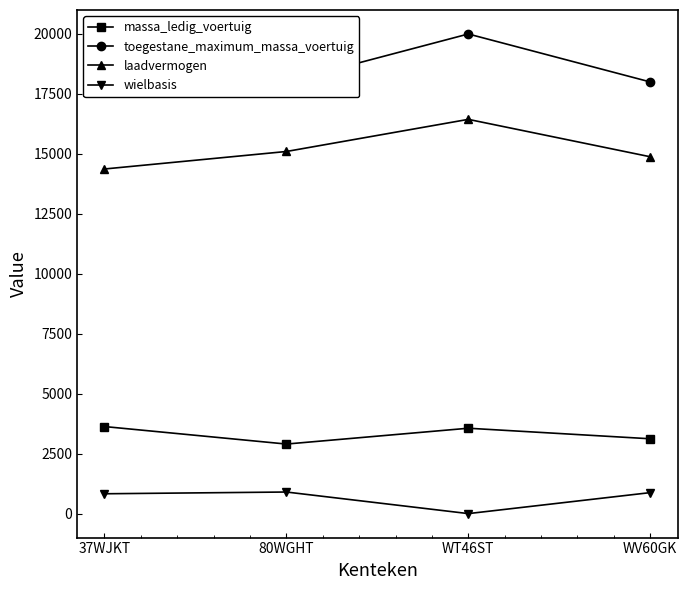

Read the wielbasis value at 80WGHT, to the nearest 50.

900